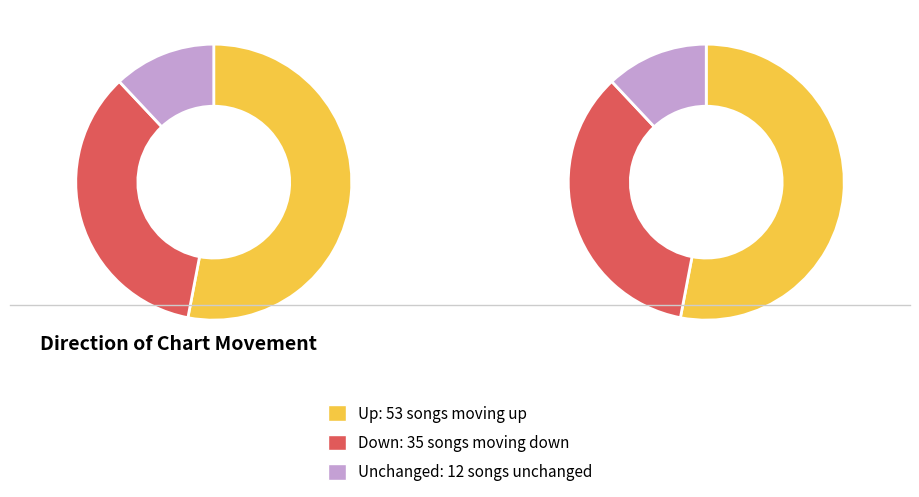

The down slice represents 28% of the pie. True or false?

False